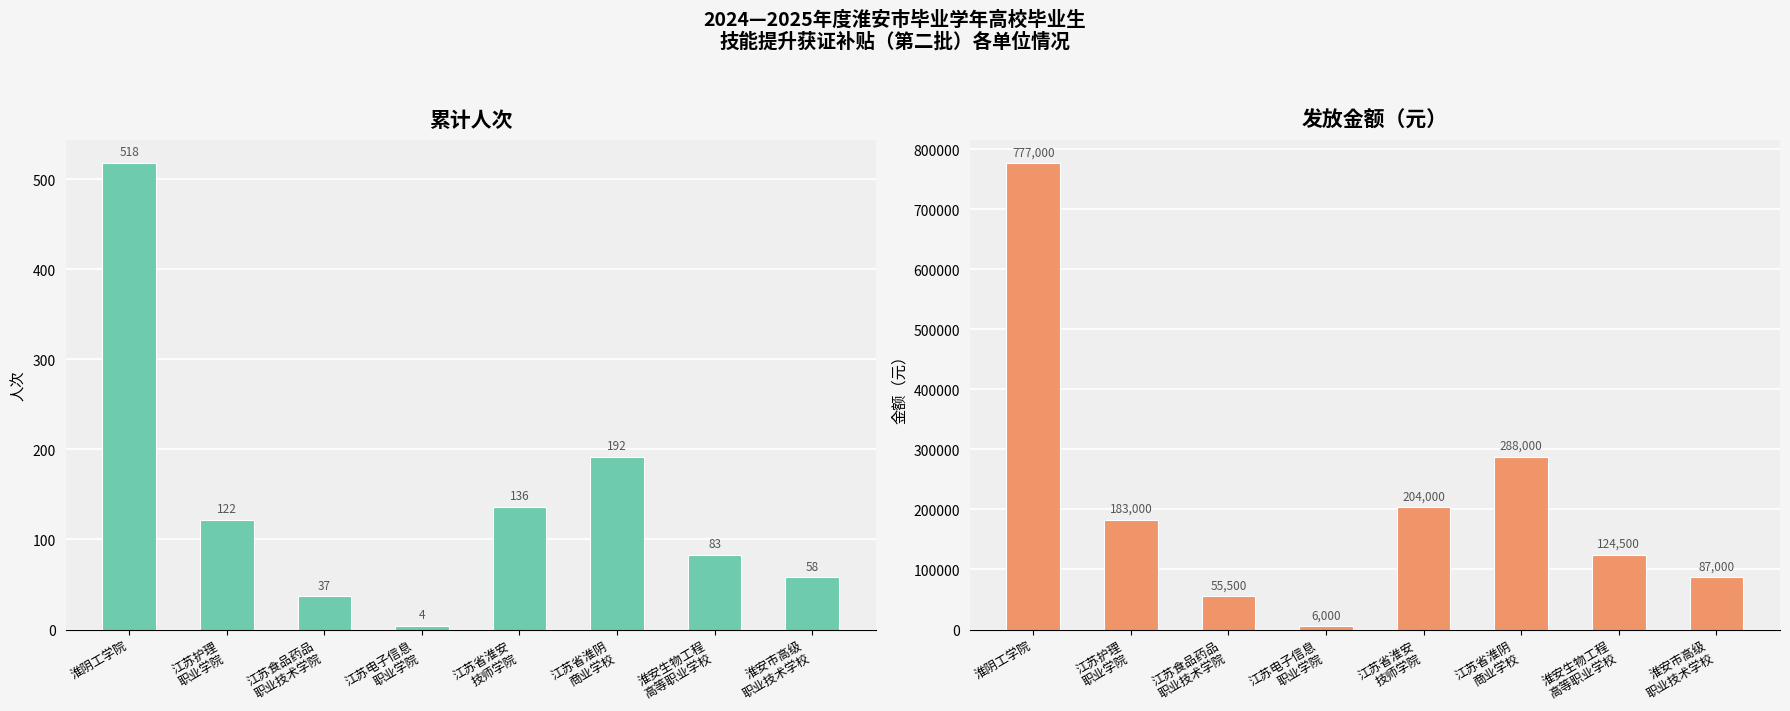

What are all the series names shown in the legend?

累计人次, 发放金额(元)